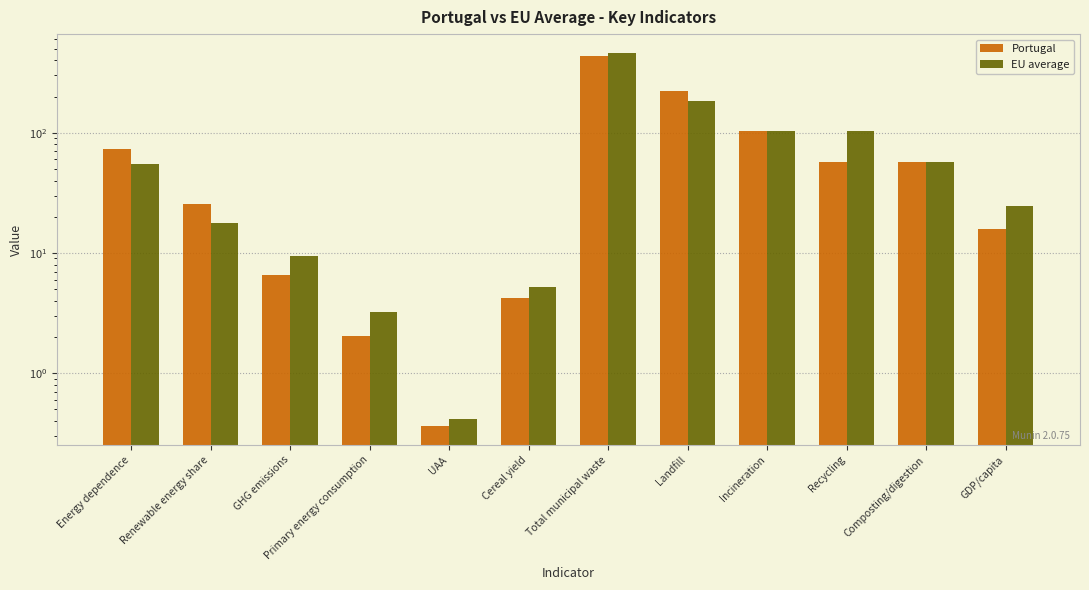

At which label does Portugal first exceed 57?

Energy dependence